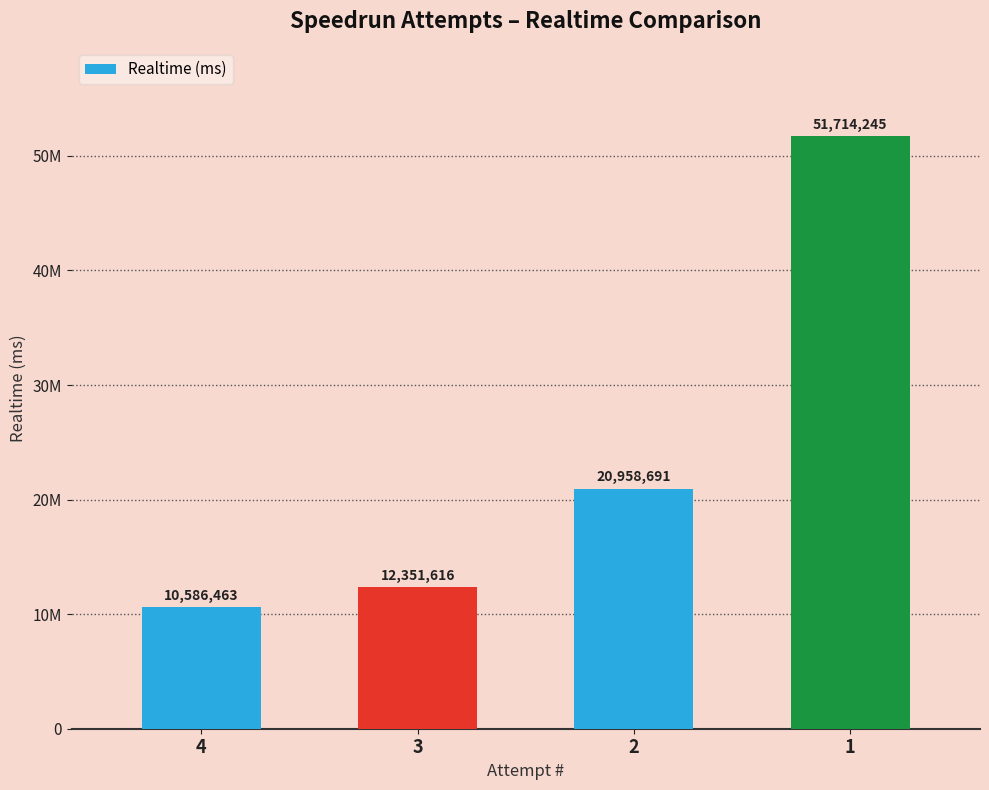

Are the bars horizontal?

No